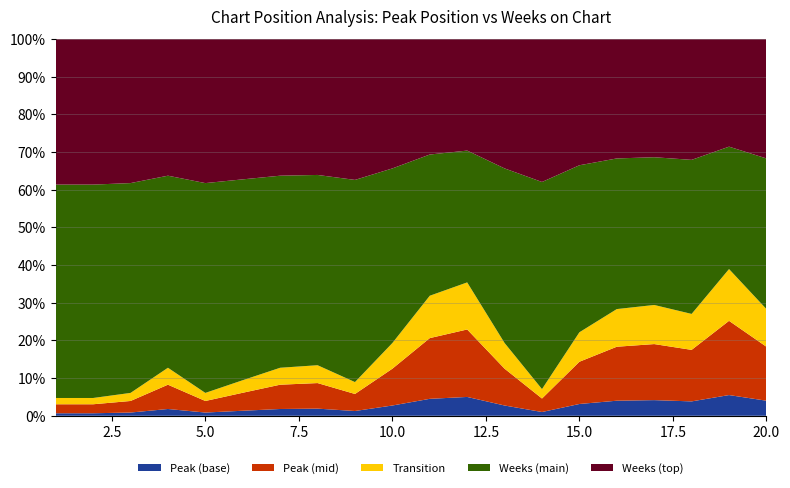

What is the maximum value for Peak (base)?

5.5